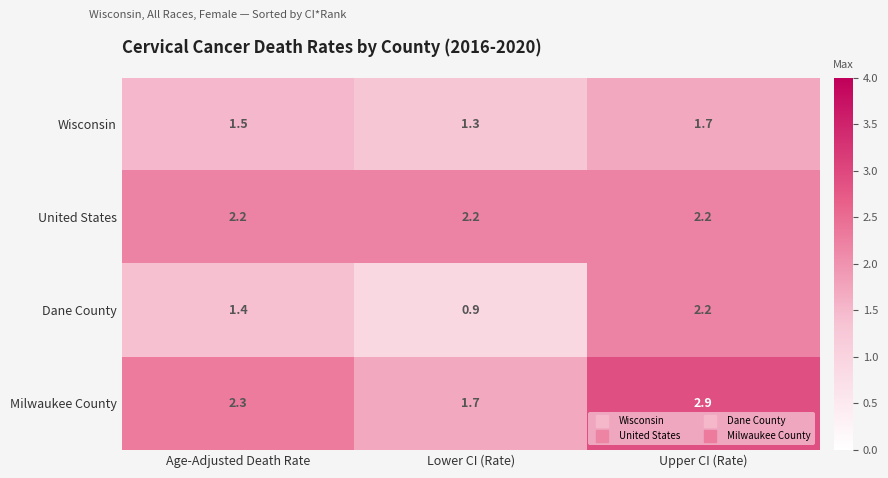

At which category is the sum across all series the highest?

Upper CI (Rate)